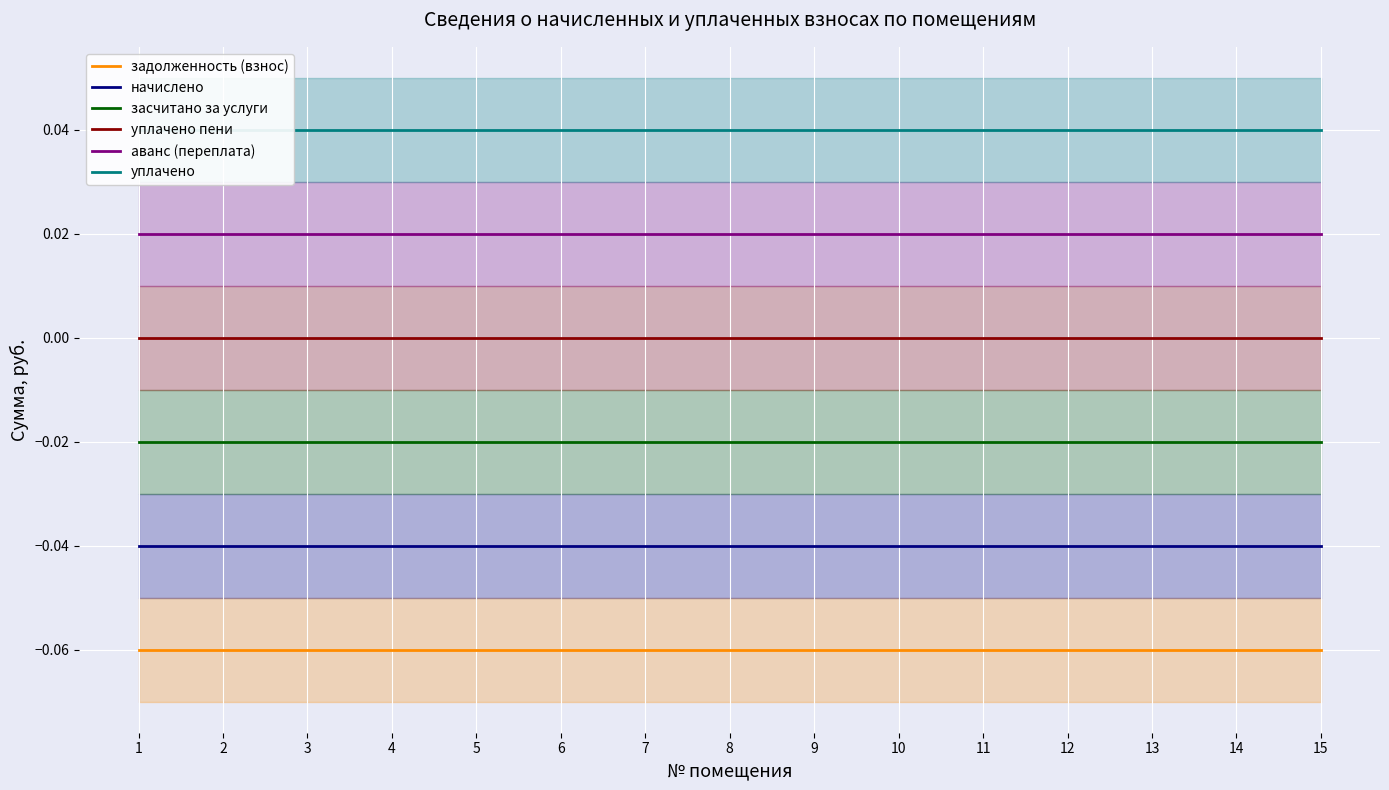

Between 12 and 14, which series saw the biggest shift?

задолженность (взнос)